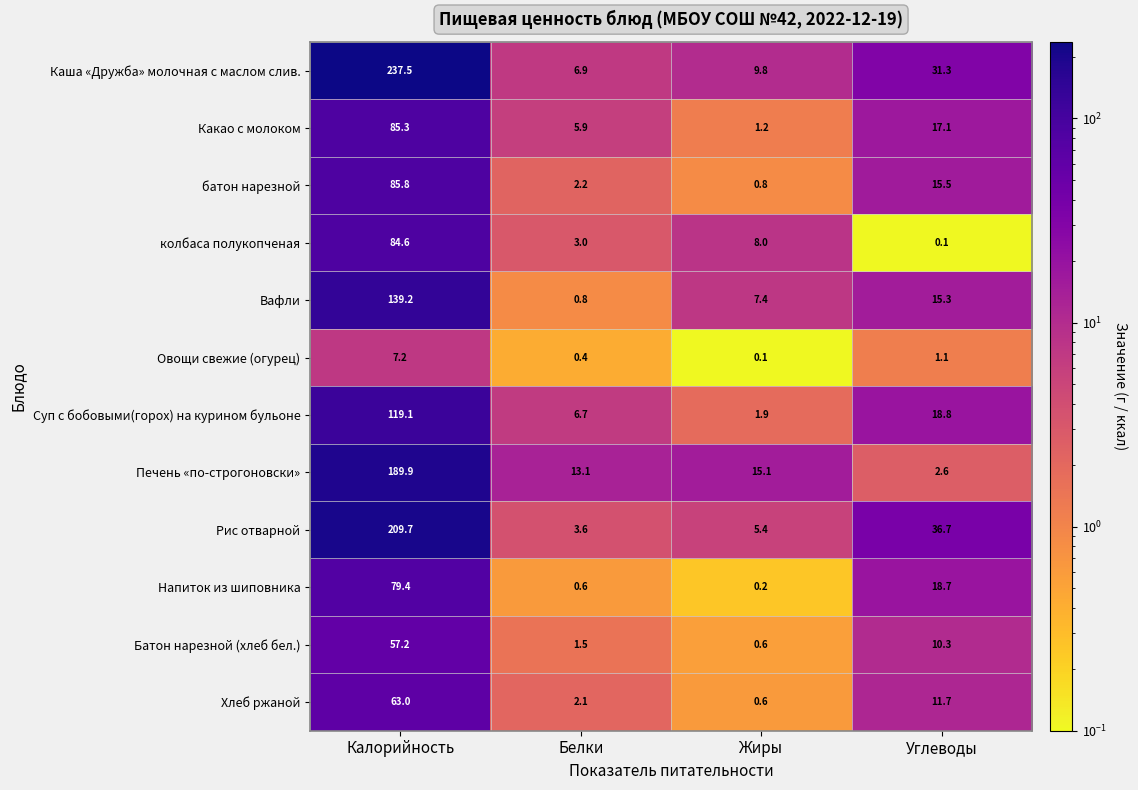

List the series in order of their peak value, highest first.

Каша «Дружба» молочная с маслом слив., Рис отварной, Печень «по-строгоновски», Вафли, Суп с бобовыми(горох) на курином бульоне, батон нарезной, Какао с молоком, колбаса полукопченая, Напиток из шиповника, Хлеб ржаной, Батон нарезной (хлеб бел.), Овощи свежие (огурец)